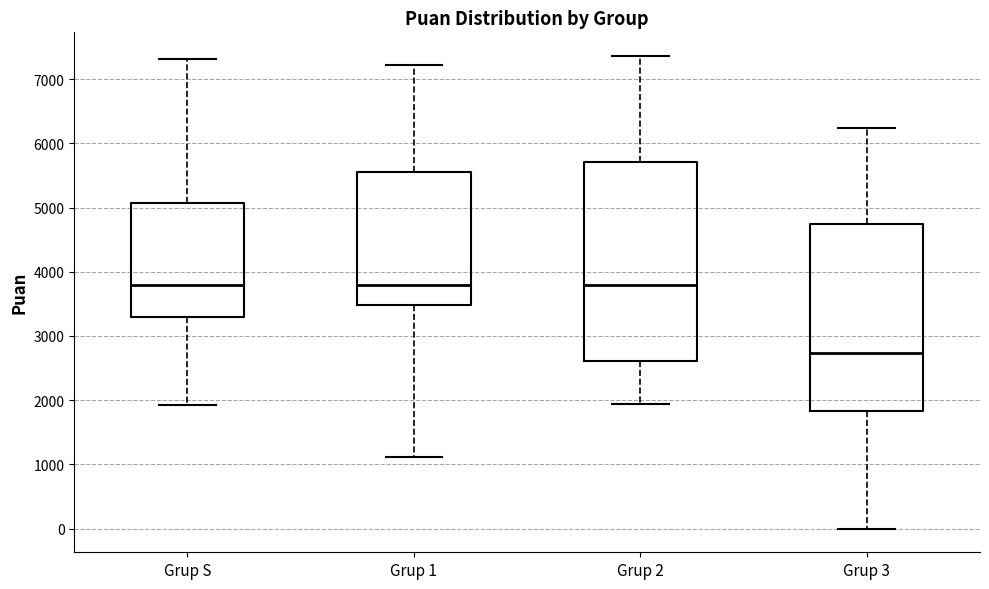

Which box is the tallest, from its lower edge to its upper edge?

Grup 2